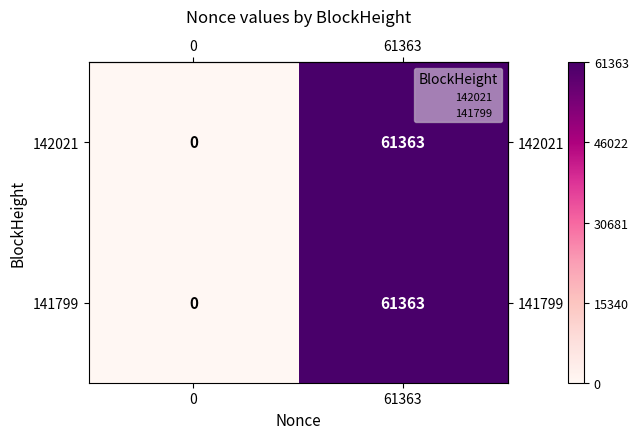

What is the sum of the 142021 values at 61363 and 0?

61363